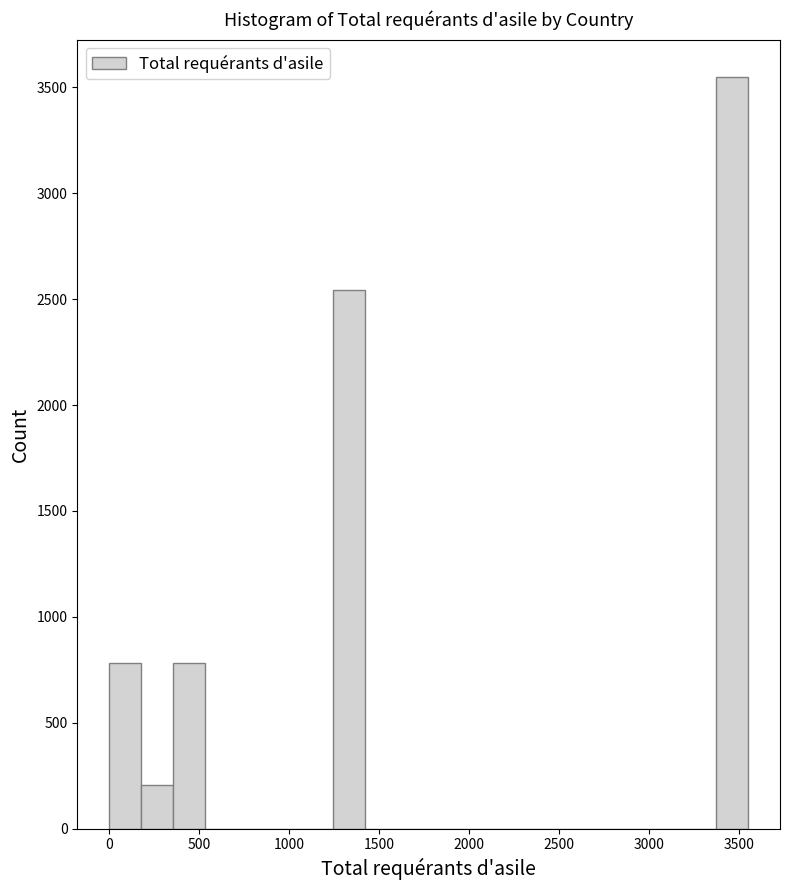

Around what value on the x-axis is the tallest bar? Give the approximate position of its centre, as read against the axis.

3450